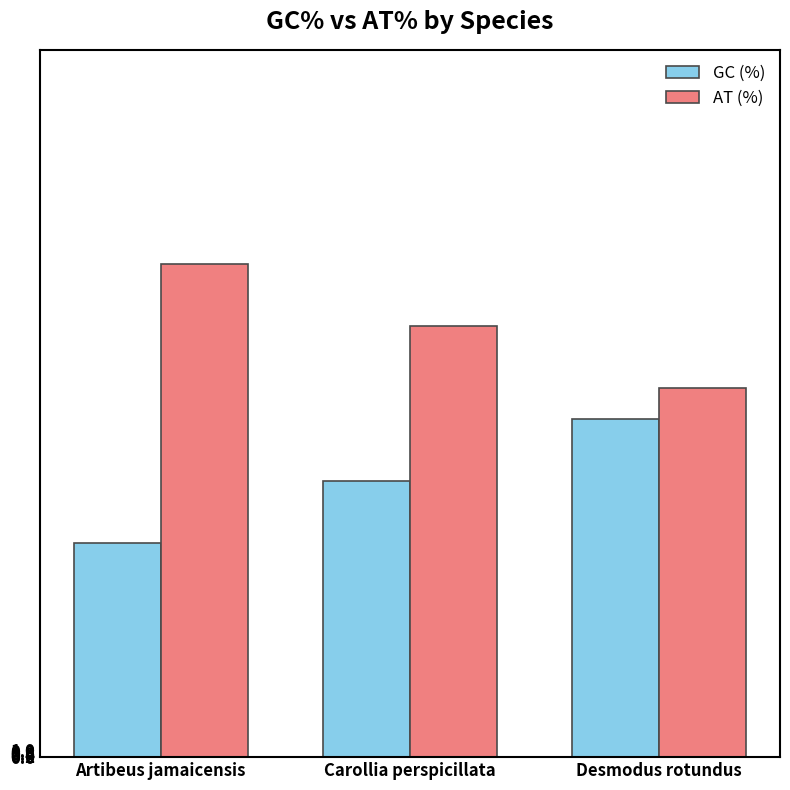

How many bars are there in each group?

2